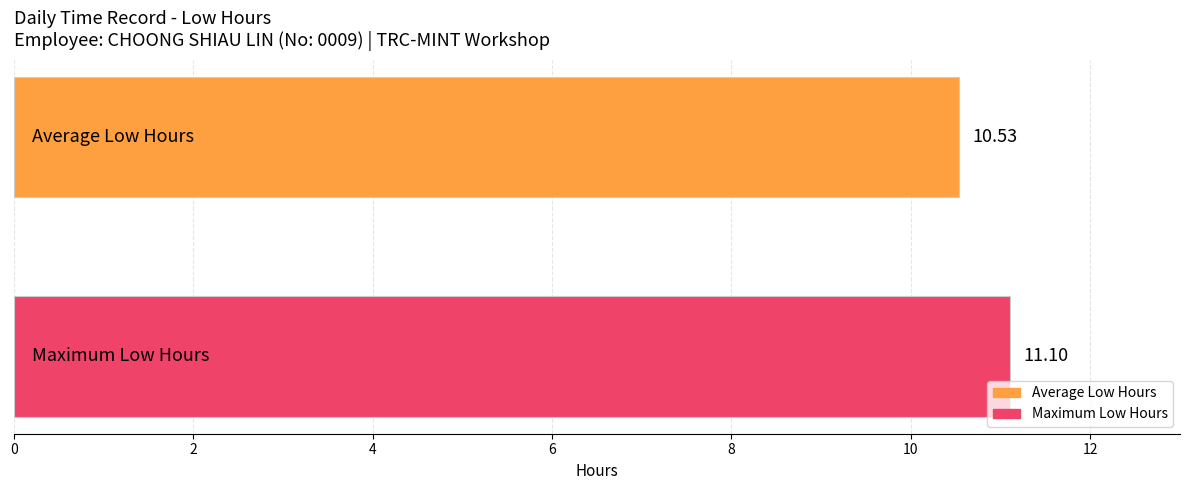

Which series has the largest range (max minus min)?

Average Low Hours